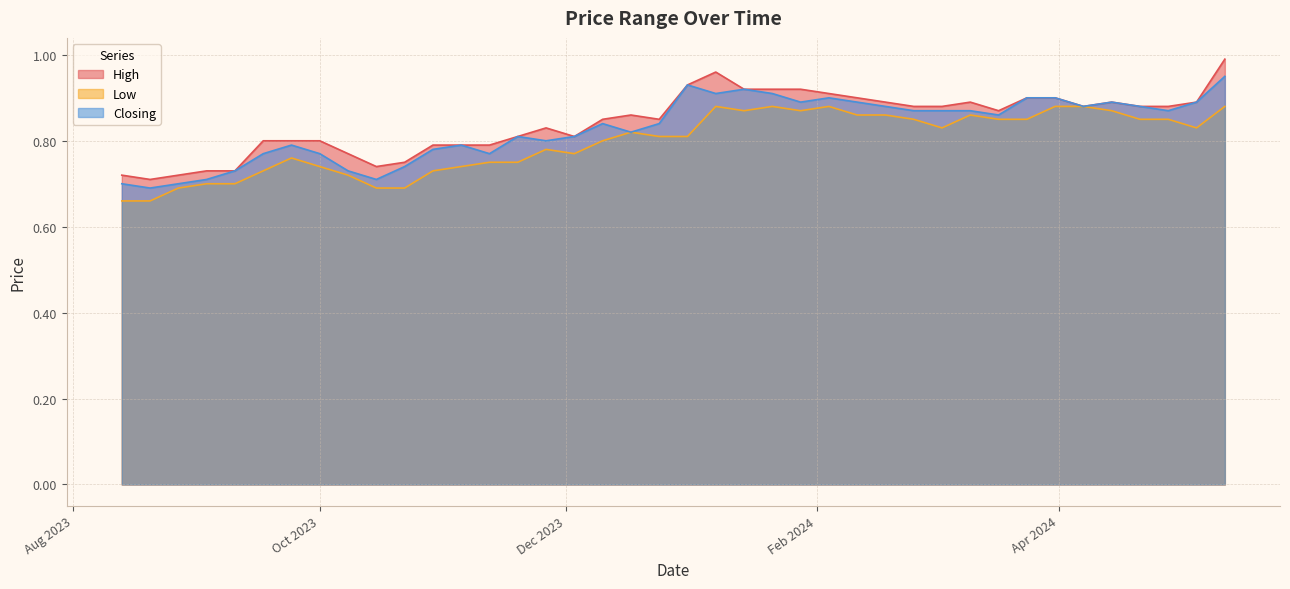

How many lines are shown in the chart?

3